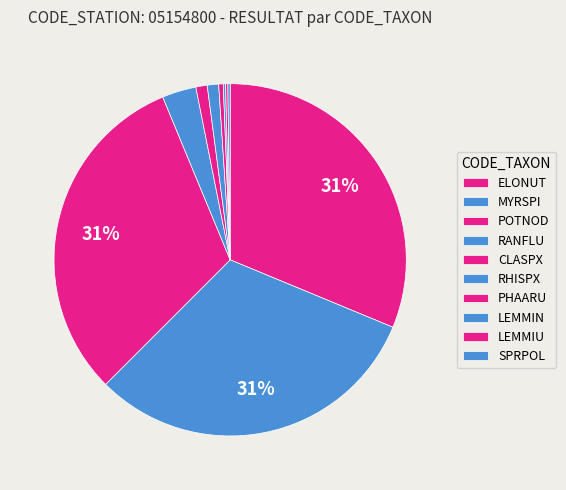

Does RANFLU account for over 50% of the chart?

No